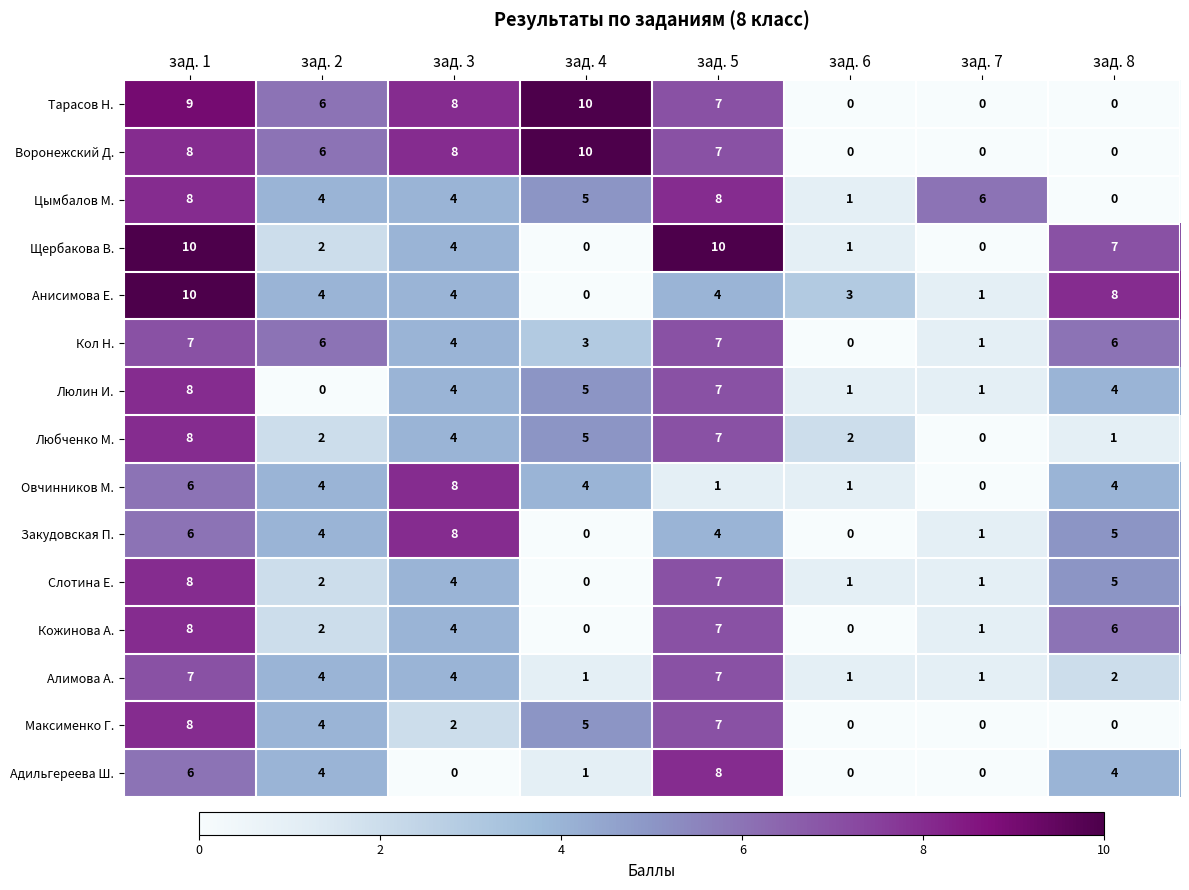

What is the spread (max minus min) of values at зад. 4?

10